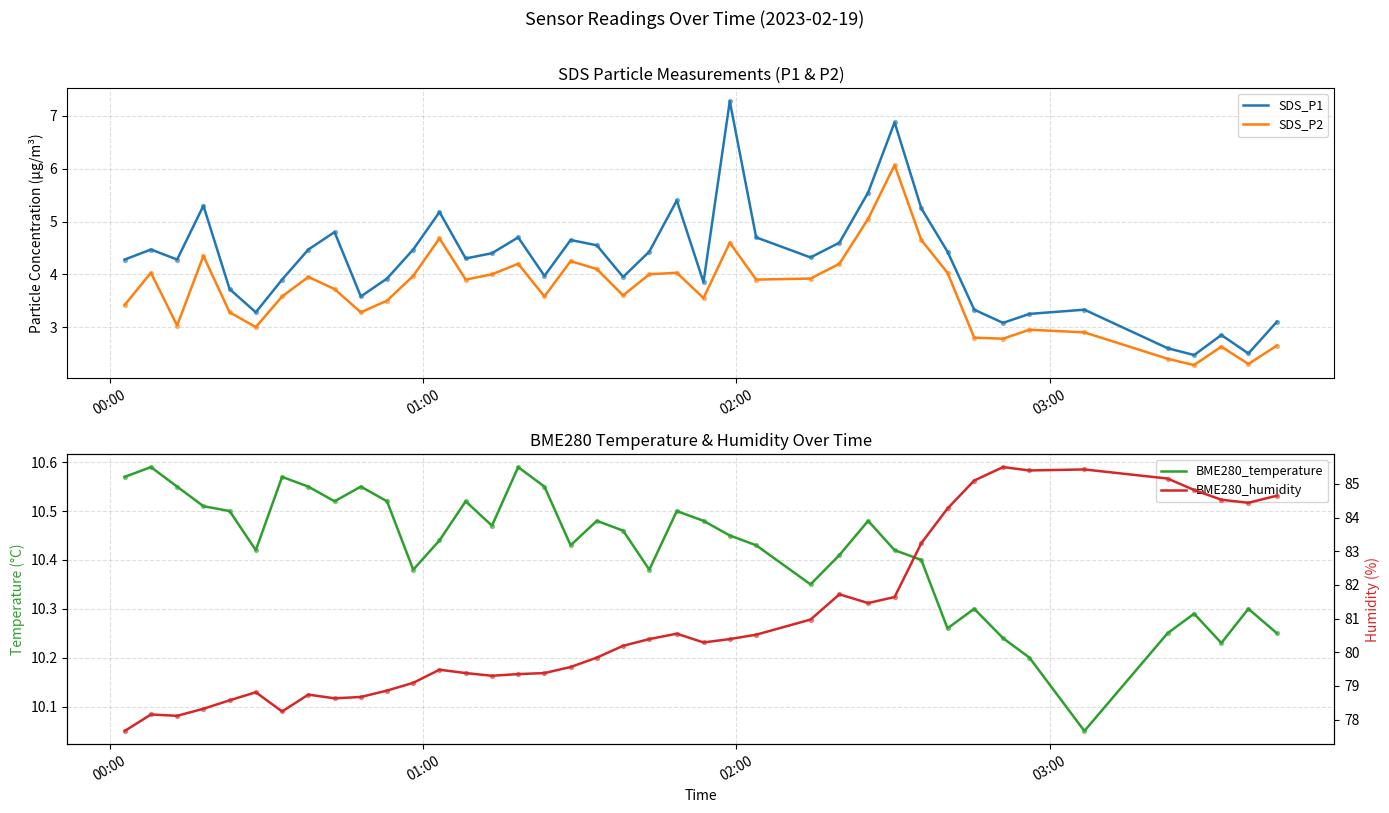

True or false: SDS_P2 and SDS_P1 cross at least once.

False